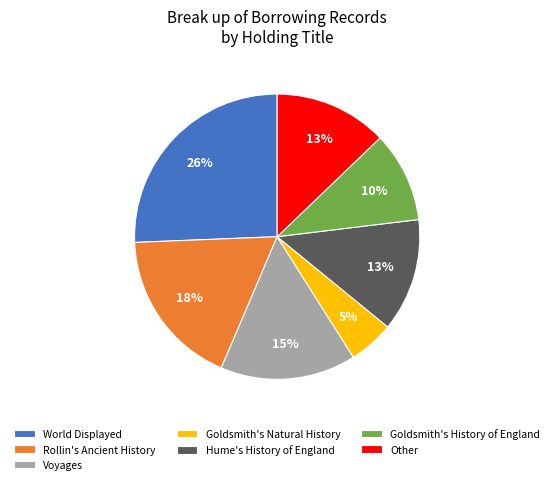

Is there any slice that represents more than half of the pie?

No